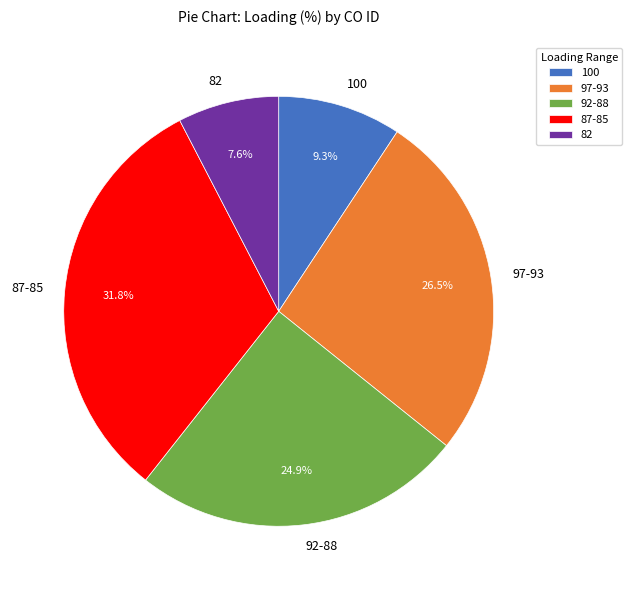

Which slice is the smallest?

82